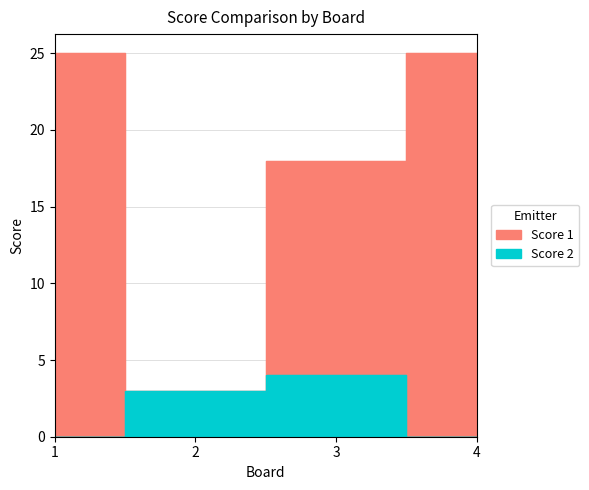

At which category does Score 1 reach its first local valley?

2